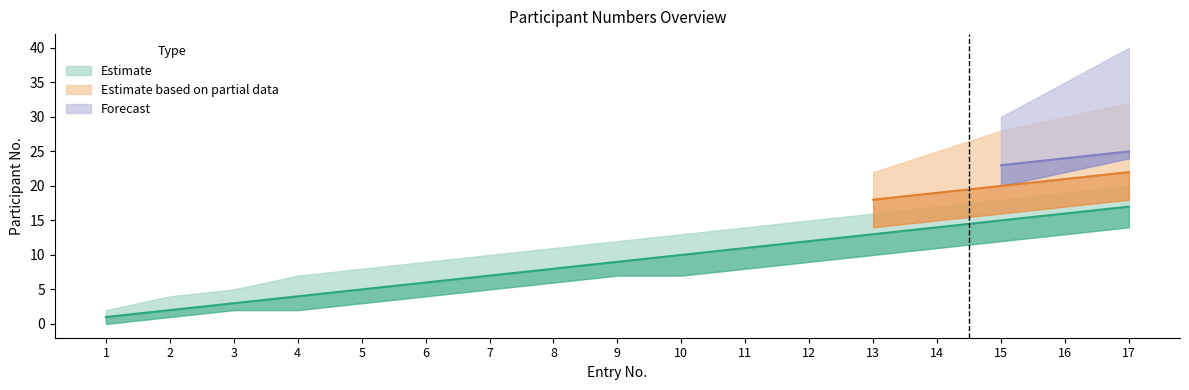

The value of Forecast at 11 is 15. True or false?

False